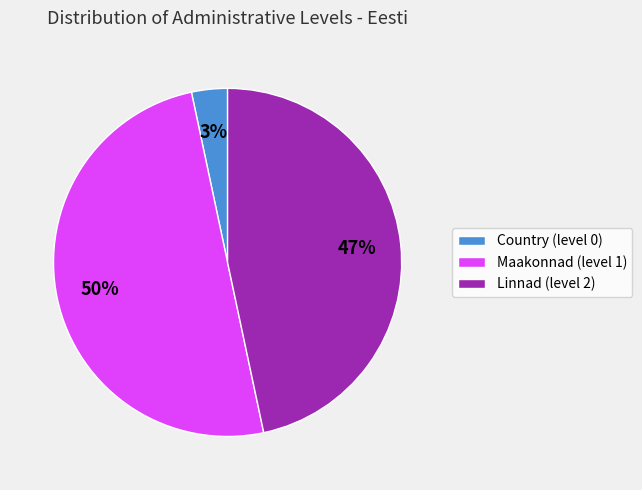

The Country (level 0) slice represents 3% of the pie. True or false?

True